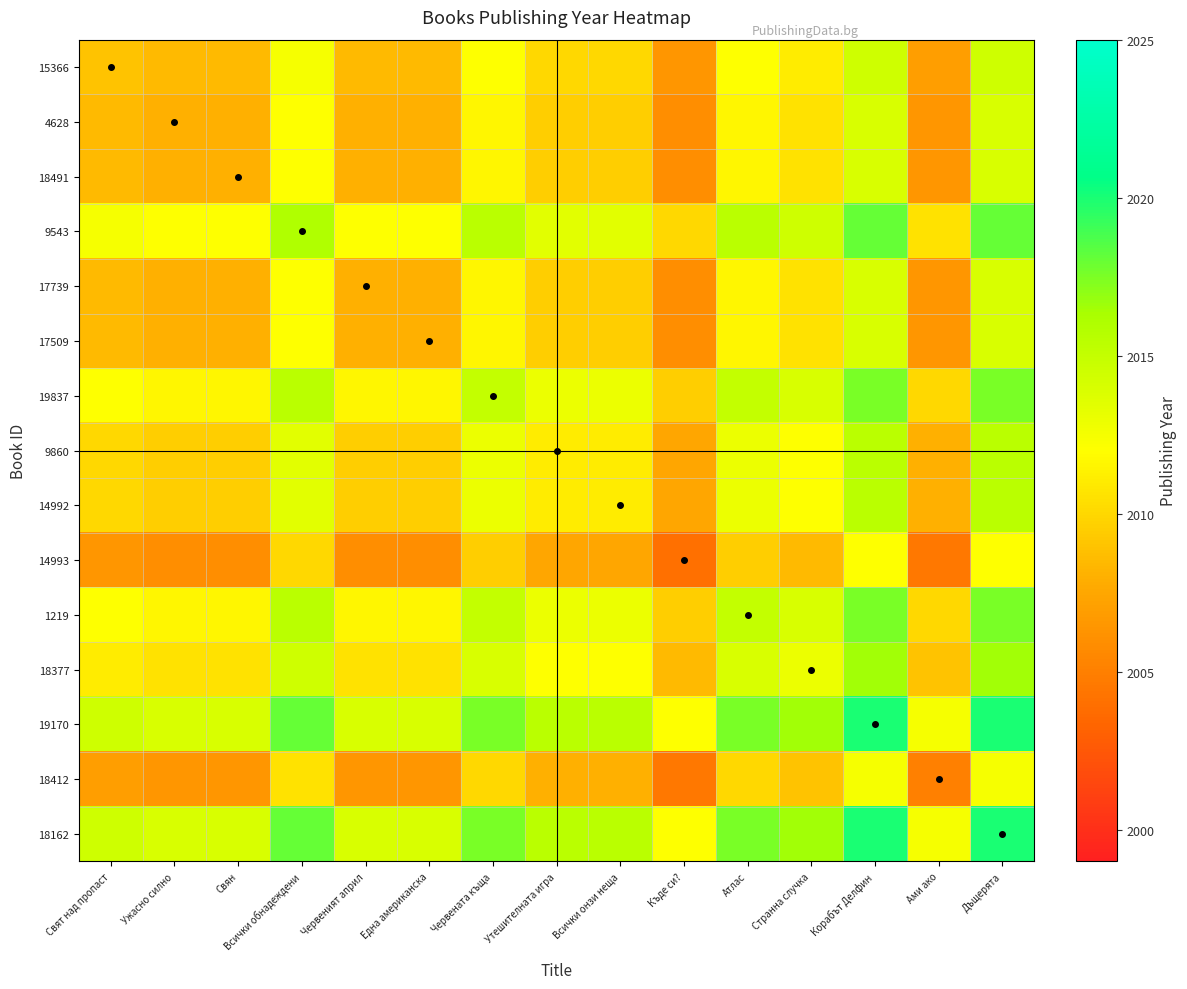

Reading left to right, extract all data points from this chart.

15366: Свят над пропаст=2009.0	Ужасно силно=2008.5	Свян=2008.5	Всички обнадеждени=2012.5	Червеният април=2008.5	Една американска=2008.5	Червената къща=2012.0	Утешителната игра=2010.0	Всички онзи неща=2010.0	Къде си?=2006.5	Атлас=2012.0	Странна случка=2011.0	Корабът Делфин=2014.5	Ами ако=2007.0	Дъщерята=2014.5
4628: Свят над пропаст=2008.5	Ужасно силно=2008.0	Свян=2008.0	Всички обнадеждени=2012.0	Червеният април=2008.0	Една американска=2008.0	Червената къща=2011.5	Утешителната игра=2009.5	Всички онзи неща=2009.5	Къде си?=2006.0	Атлас=2011.5	Странна случка=2010.5	Корабът Делфин=2014.0	Ами ако=2006.5	Дъщерята=2014.0
18491: Свят над пропаст=2008.5	Ужасно силно=2008.0	Свян=2008.0	Всички обнадеждени=2012.0	Червеният април=2008.0	Една американска=2008.0	Червената къща=2011.5	Утешителната игра=2009.5	Всички онзи неща=2009.5	Къде си?=2006.0	Атлас=2011.5	Странна случка=2010.5	Корабът Делфин=2014.0	Ами ако=2006.5	Дъщерята=2014.0
9543: Свят над пропаст=2012.5	Ужасно силно=2012.0	Свян=2012.0	Всички обнадеждени=2016.0	Червеният април=2012.0	Една американска=2012.0	Червената къща=2015.5	Утешителната игра=2013.5	Всички онзи неща=2013.5	Къде си?=2010.0	Атлас=2015.5	Странна случка=2014.5	Корабът Делфин=2018.0	Ами ако=2010.5	Дъщерята=2018.0
17739: Свят над пропаст=2008.5	Ужасно силно=2008.0	Свян=2008.0	Всички обнадеждени=2012.0	Червеният април=2008.0	Една американска=2008.0	Червената къща=2011.5	Утешителната игра=2009.5	Всички онзи неща=2009.5	Къде си?=2006.0	Атлас=2011.5	Странна случка=2010.5	Корабът Делфин=2014.0	Ами ако=2006.5	Дъщерята=2014.0
17509: Свят над пропаст=2008.5	Ужасно силно=2008.0	Свян=2008.0	Всички обнадеждени=2012.0	Червеният април=2008.0	Една американска=2008.0	Червената къща=2011.5	Утешителната игра=2009.5	Всички онзи неща=2009.5	Къде си?=2006.0	Атлас=2011.5	Странна случка=2010.5	Корабът Делфин=2014.0	Ами ако=2006.5	Дъщерята=2014.0
19837: Свят над пропаст=2012.0	Ужасно силно=2011.5	Свян=2011.5	Всички обнадеждени=2015.5	Червеният април=2011.5	Една американска=2011.5	Червената къща=2015.0	Утешителната игра=2013.0	Всички онзи неща=2013.0	Къде си?=2009.5	Атлас=2015.0	Странна случка=2014.0	Корабът Делфин=2017.5	Ами ако=2010.0	Дъщерята=2017.5
9860: Свят над пропаст=2010.0	Ужасно силно=2009.5	Свян=2009.5	Всички обнадеждени=2013.5	Червеният април=2009.5	Една американска=2009.5	Червената къща=2013.0	Утешителната игра=2011.0	Всички онзи неща=2011.0	Къде си?=2007.5	Атлас=2013.0	Странна случка=2012.0	Корабът Делфин=2015.5	Ами ако=2008.0	Дъщерята=2015.5
14992: Свят над пропаст=2010.0	Ужасно силно=2009.5	Свян=2009.5	Всички обнадеждени=2013.5	Червеният април=2009.5	Една американска=2009.5	Червената къща=2013.0	Утешителната игра=2011.0	Всички онзи неща=2011.0	Къде си?=2007.5	Атлас=2013.0	Странна случка=2012.0	Корабът Делфин=2015.5	Ами ако=2008.0	Дъщерята=2015.5
14993: Свят над пропаст=2006.5	Ужасно силно=2006.0	Свян=2006.0	Всички обнадеждени=2010.0	Червеният април=2006.0	Една американска=2006.0	Червената къща=2009.5	Утешителната игра=2007.5	Всички онзи неща=2007.5	Къде си?=2004.0	Атлас=2009.5	Странна случка=2008.5	Корабът Делфин=2012.0	Ами ако=2004.5	Дъщерята=2012.0
1219: Свят над пропаст=2012.0	Ужасно силно=2011.5	Свян=2011.5	Всички обнадеждени=2015.5	Червеният април=2011.5	Една американска=2011.5	Червената къща=2015.0	Утешителната игра=2013.0	Всички онзи неща=2013.0	Къде си?=2009.5	Атлас=2015.0	Странна случка=2014.0	Корабът Делфин=2017.5	Ами ако=2010.0	Дъщерята=2017.5
18377: Свят над пропаст=2011.0	Ужасно силно=2010.5	Свян=2010.5	Всички обнадеждени=2014.5	Червеният април=2010.5	Една американска=2010.5	Червената къща=2014.0	Утешителната игра=2012.0	Всички онзи неща=2012.0	Къде си?=2008.5	Атлас=2014.0	Странна случка=2013.0	Корабът Делфин=2016.5	Ами ако=2009.0	Дъщерята=2016.5
19170: Свят над пропаст=2014.5	Ужасно силно=2014.0	Свян=2014.0	Всички обнадеждени=2018.0	Червеният април=2014.0	Една американска=2014.0	Червената къща=2017.5	Утешителната игра=2015.5	Всички онзи неща=2015.5	Къде си?=2012.0	Атлас=2017.5	Странна случка=2016.5	Корабът Делфин=2020.0	Ами ако=2012.5	Дъщерята=2020.0
18412: Свят над пропаст=2007.0	Ужасно силно=2006.5	Свян=2006.5	Всички обнадеждени=2010.5	Червеният април=2006.5	Една американска=2006.5	Червената къща=2010.0	Утешителната игра=2008.0	Всички онзи неща=2008.0	Къде си?=2004.5	Атлас=2010.0	Странна случка=2009.0	Корабът Делфин=2012.5	Ами ако=2005.0	Дъщерята=2012.5
18162: Свят над пропаст=2014.5	Ужасно силно=2014.0	Свян=2014.0	Всички обнадеждени=2018.0	Червеният април=2014.0	Една американска=2014.0	Червената къща=2017.5	Утешителната игра=2015.5	Всички онзи неща=2015.5	Къде си?=2012.0	Атлас=2017.5	Странна случка=2016.5	Корабът Делфин=2020.0	Ами ако=2012.5	Дъщерята=2020.0